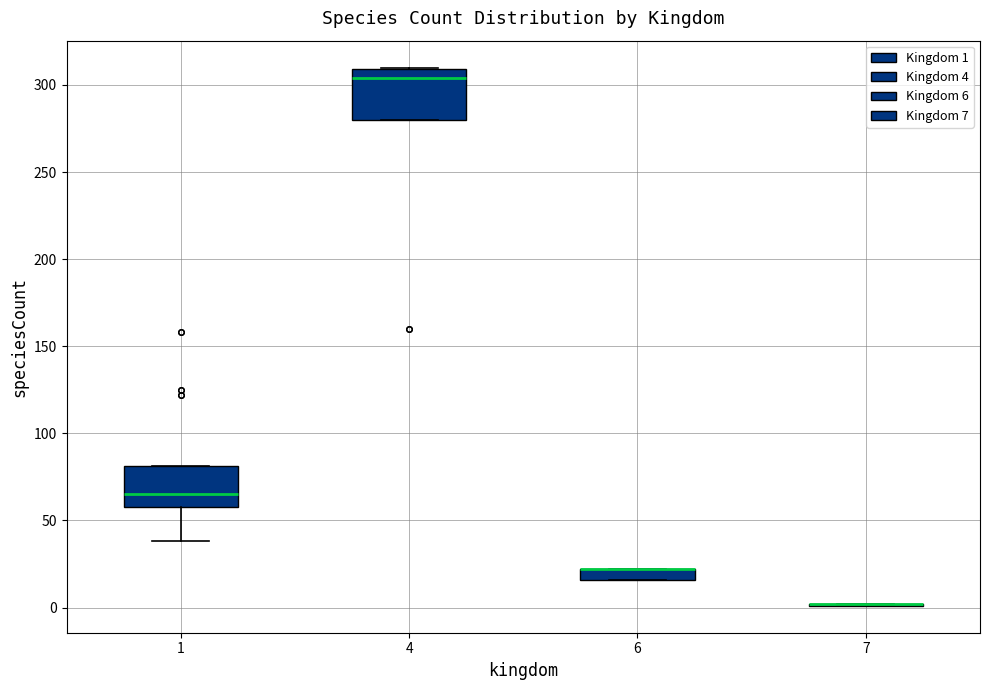

Where is the upper edge of the box at x = 6 on the y-axis? The values are not printed on the chart, so give them approximately, as read against the axis.

20